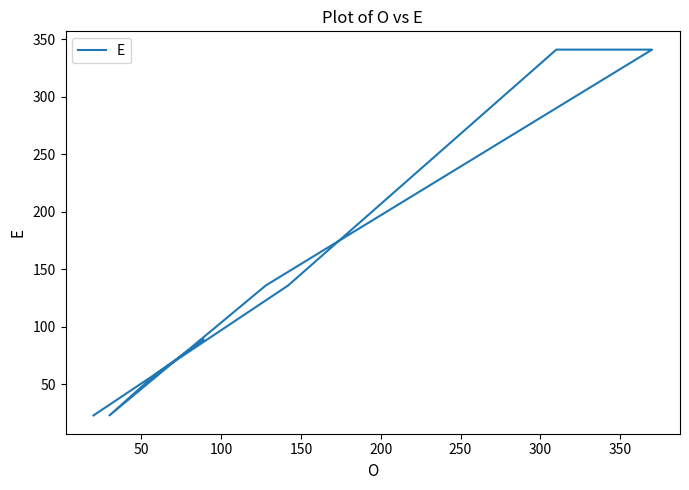

What is the difference between the maximum and minimum values?

318